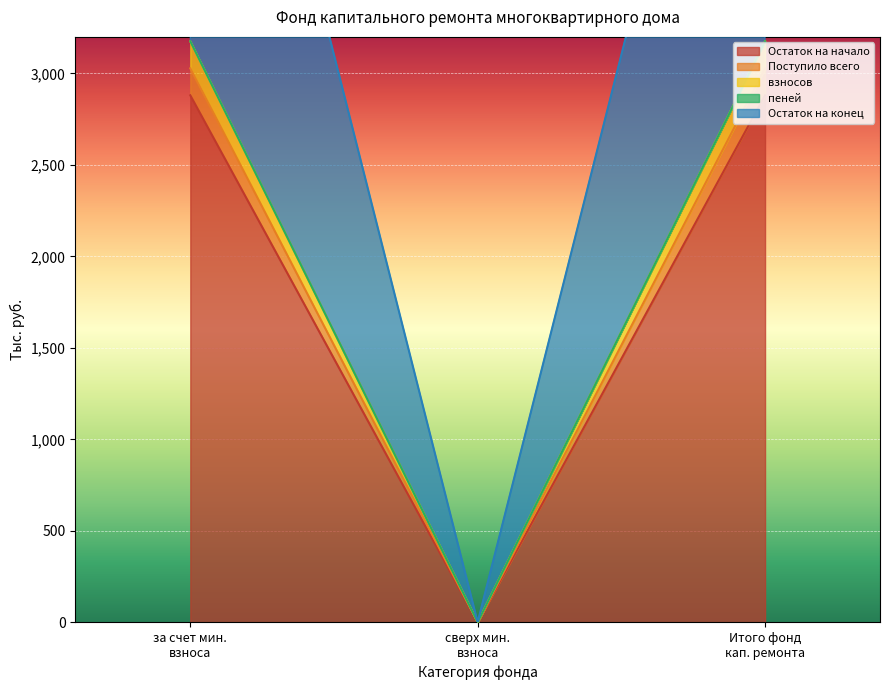

How many values in пеней are above zero?

2